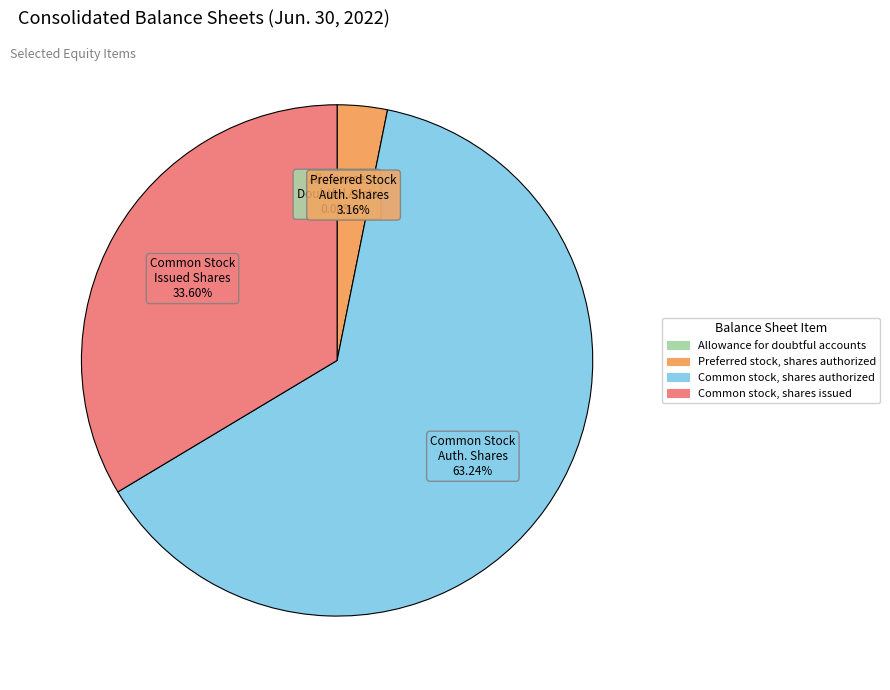

Approximately how many times larger is the value at Common stock, shares issued compared to Preferred stock, shares authorized?

10.6